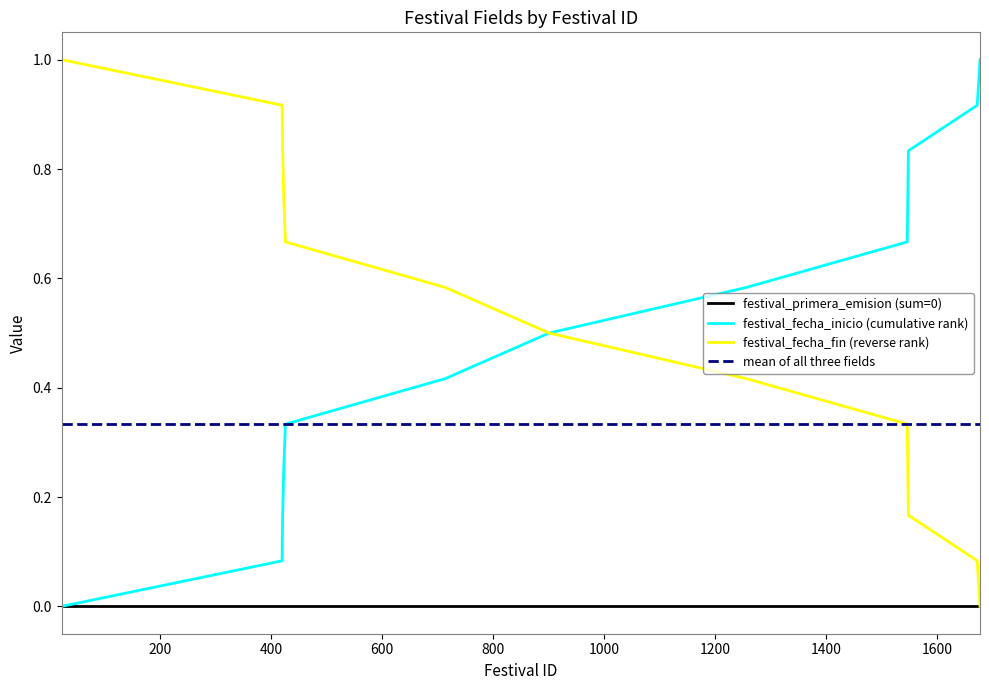

True or false: mean of all three fields and festival_primera_emision (sum=0) cross at least once.

False